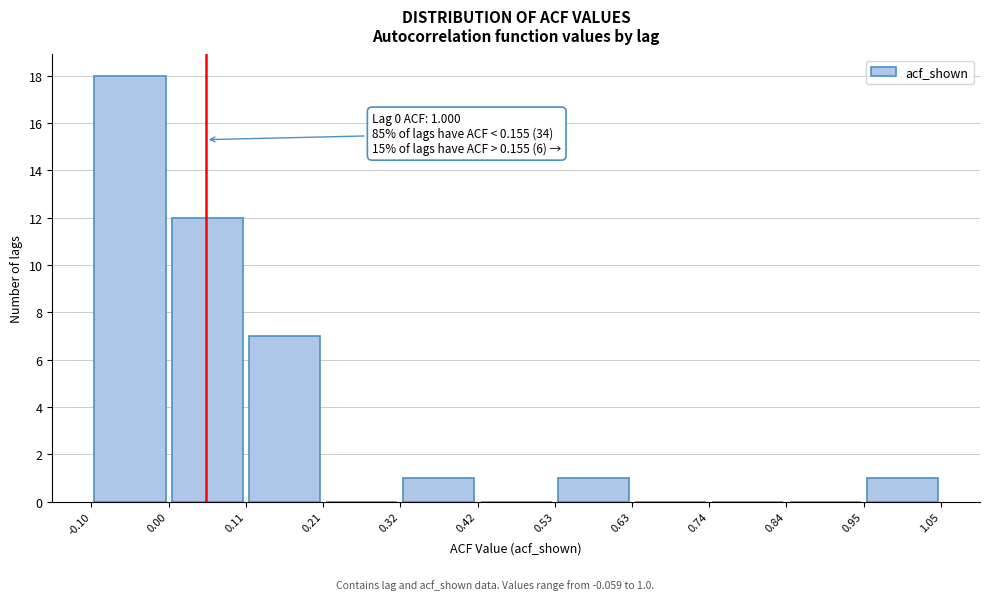

Which range on the x-axis has the tallest bar?

-0.10 to 0.00